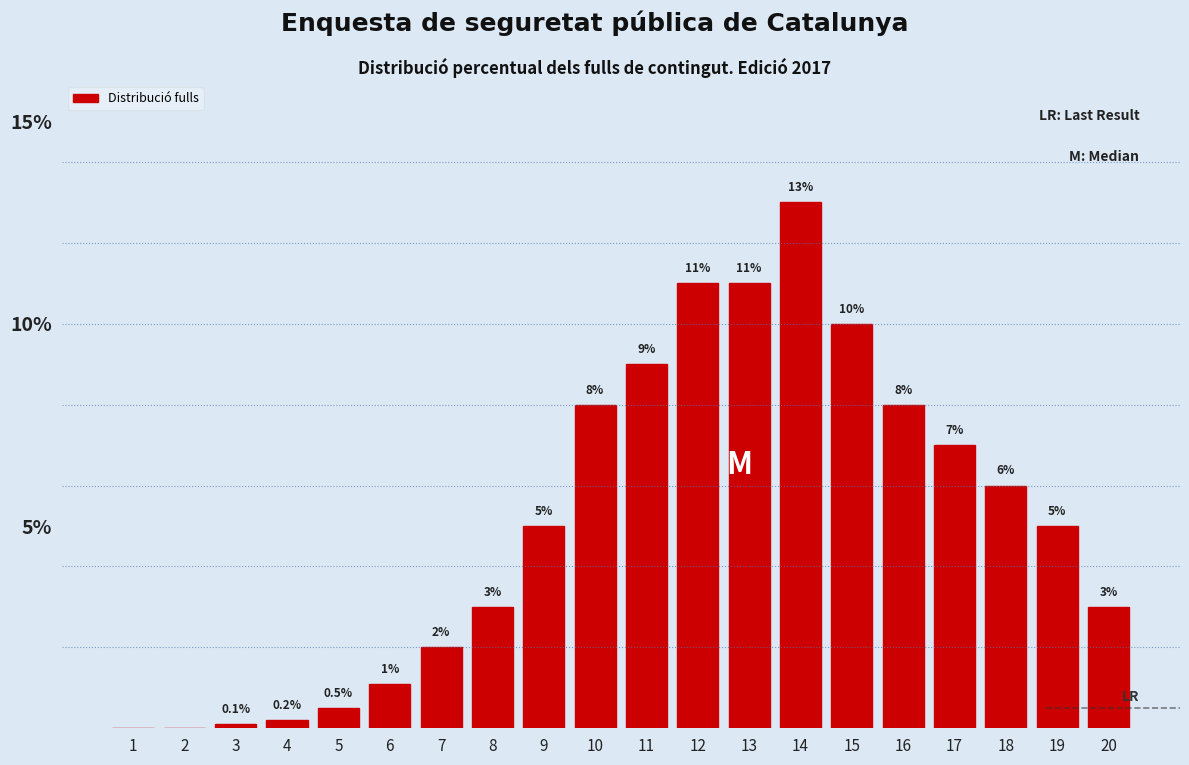

Reading right to left, list all the values displayed in this chart.

20=3.0	19=5.0	18=6.0	17=7.0	16=8.0	15=10.0	14=13.0	13=11.0	12=11.0	11=9.0	10=8.0	9=5.0	8=3.0	7=2.0	6=1.1	5=0.5	4=0.2	3=0.1	2=0.0	1=0.0